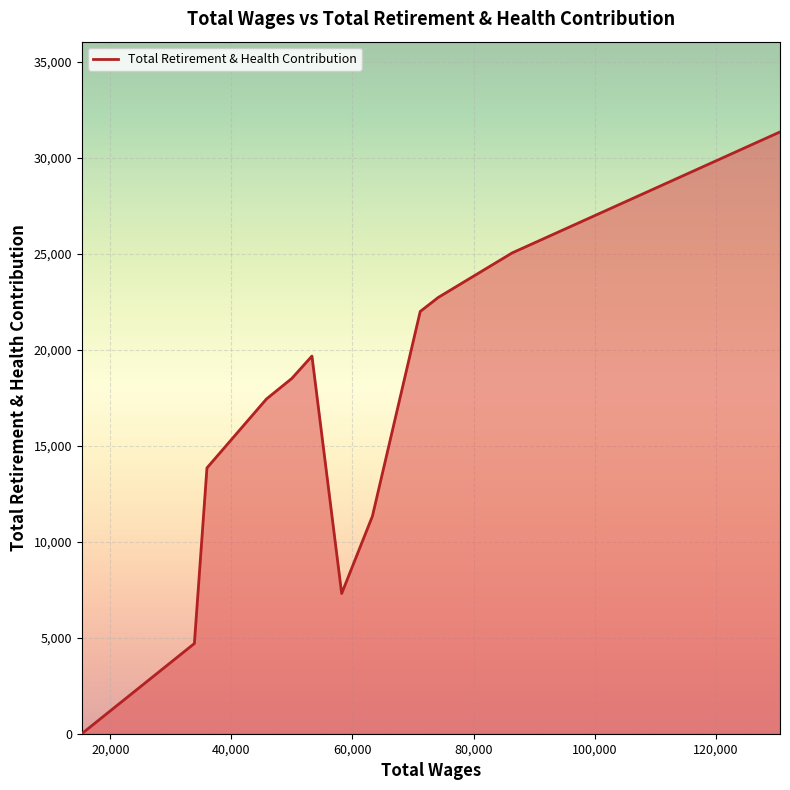

Reading right to left, list all the values displayed in this chart.

31356	25054	22732	22000	11336	7305	19677	18514	17443	13849	4701	0